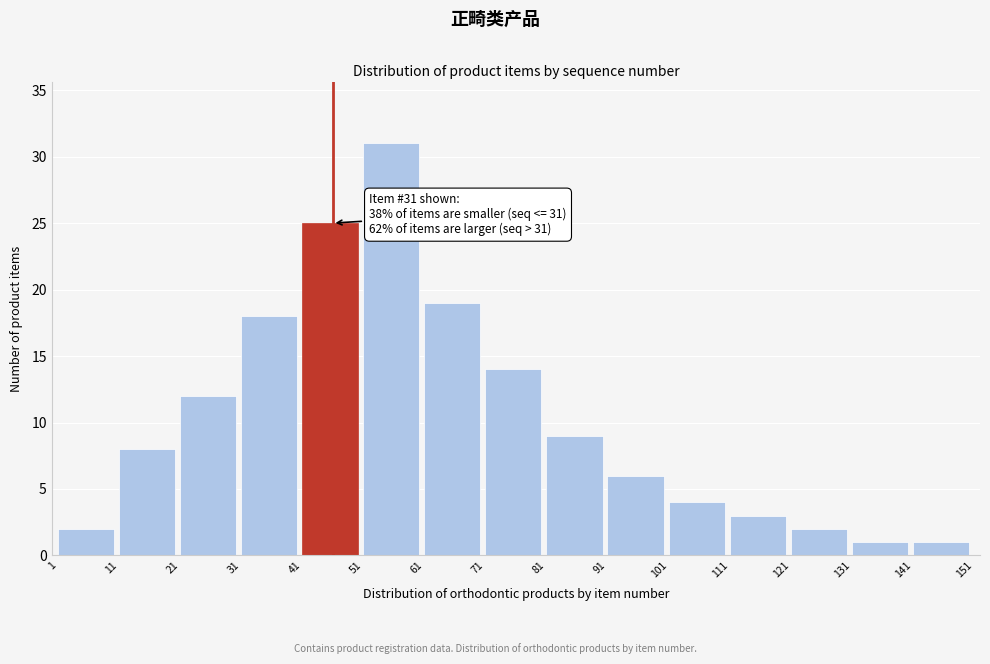

Reading left to right, list all the values displayed in this chart.

1=2	11=8	21=12	31=18	41=25	51=31	61=19	71=14	81=9	91=6	101=4	111=3	121=2	131=1	141=1